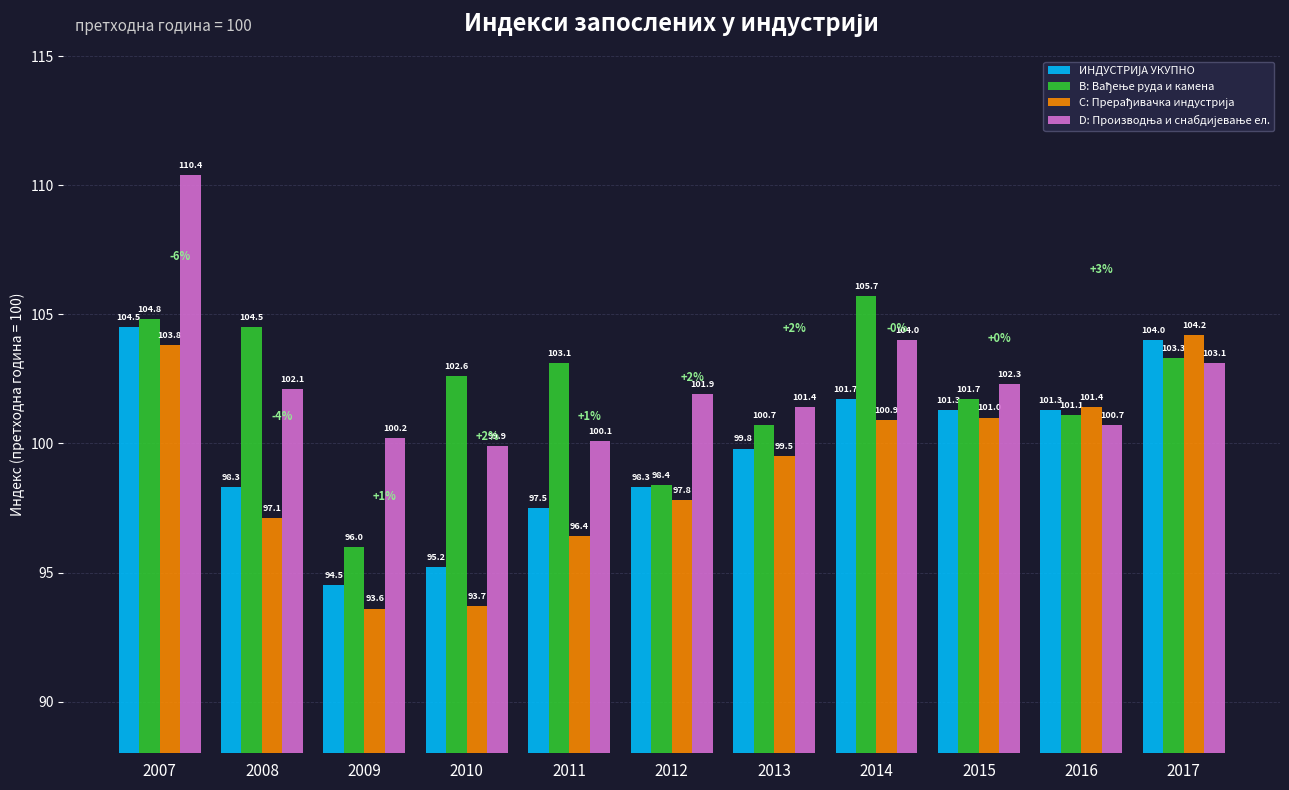

What is the spread (max minus min) of values at 2013?

1.9